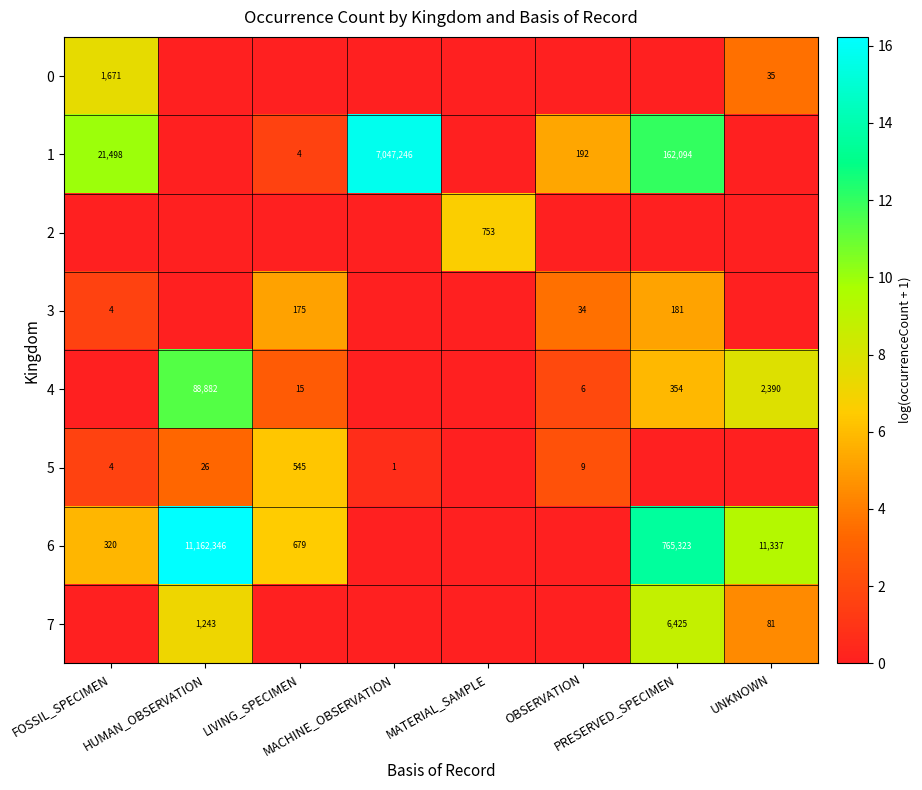

Between MATERIAL_SAMPLE and PRESERVED_SPECIMEN, which series saw the biggest shift?

6